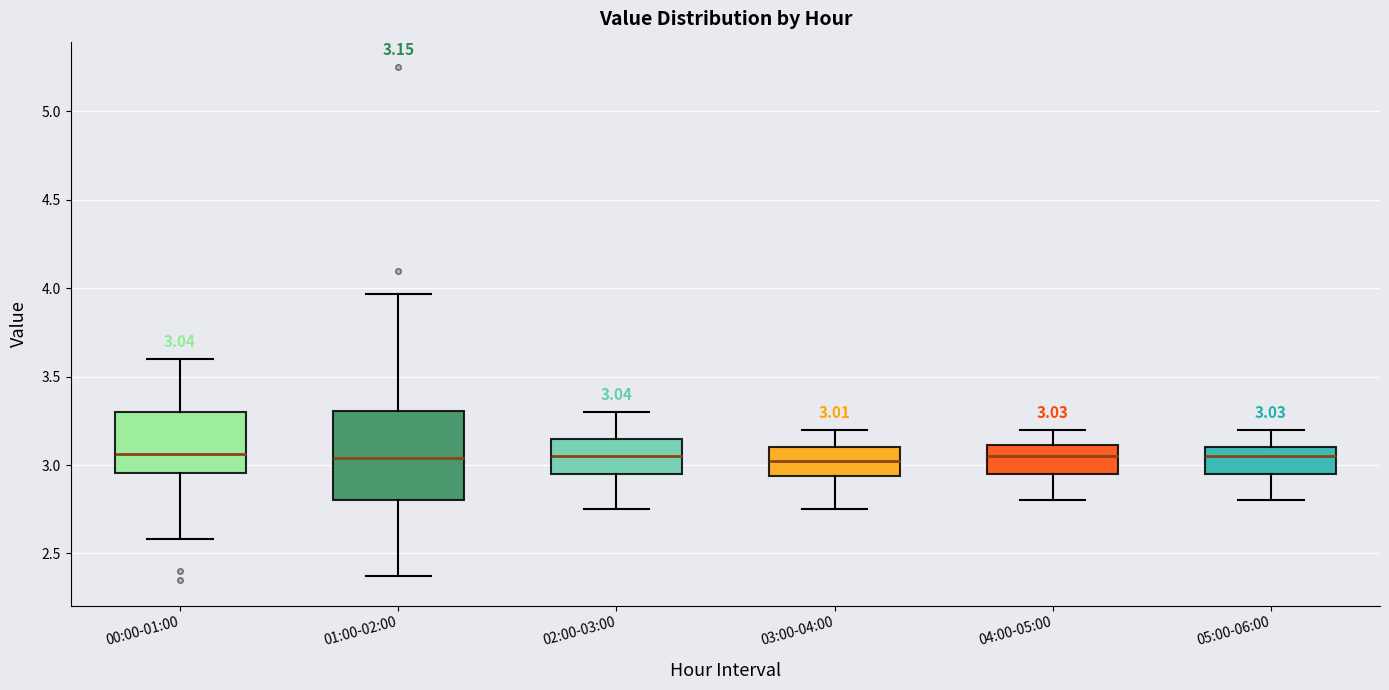

Comparing the boxes themselves (not the whiskers), which one is the tallest?

01:00-02:00